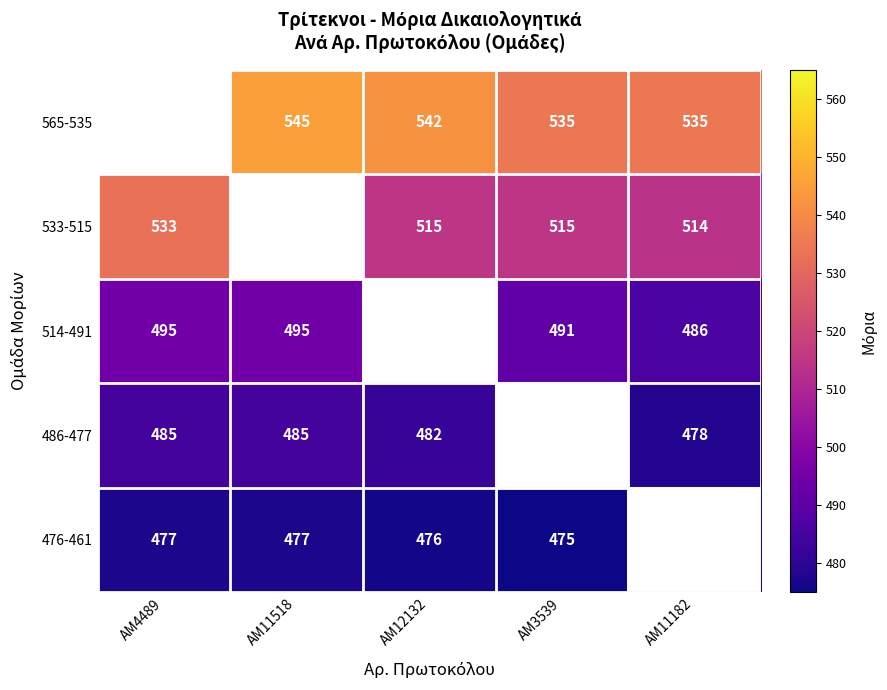

The value of 533-515 at ΑΜ3539 is 122. True or false?

False